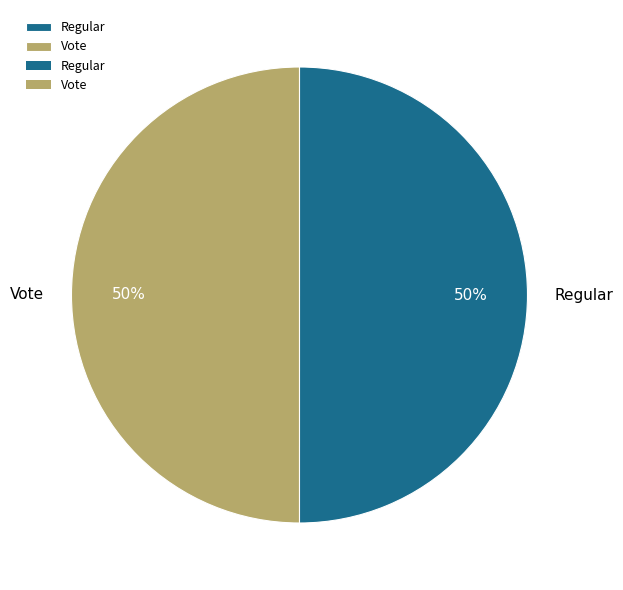

What is the ratio of the value at Vote to the value at Regular?

1.0